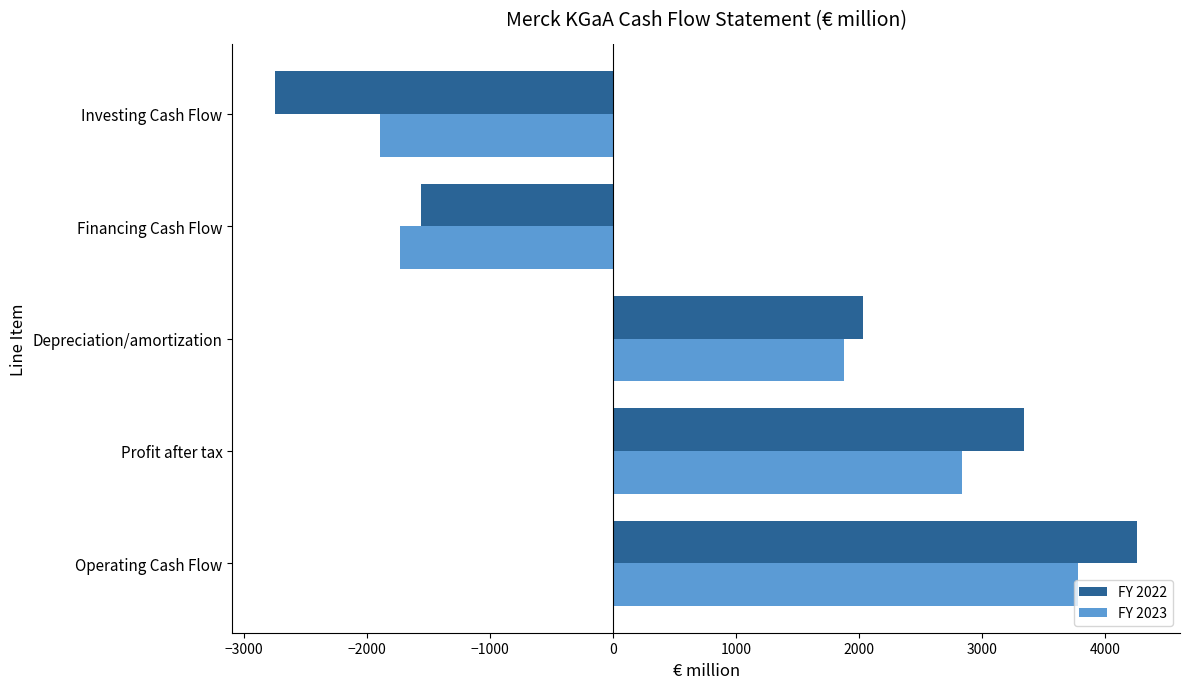

The value of FY 2023 at Investing Cash Flow is -3263.3. True or false?

False